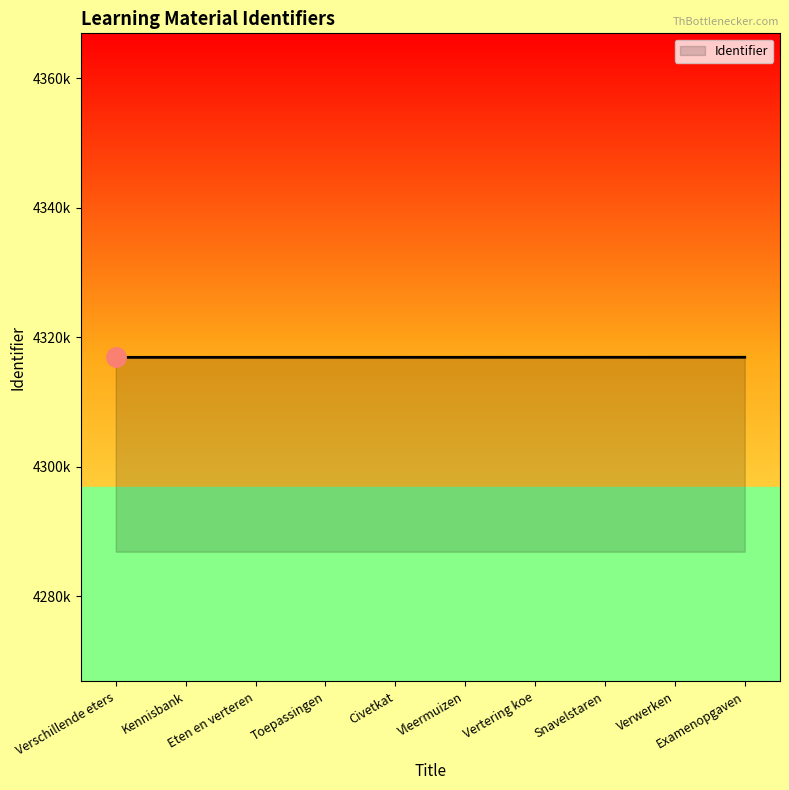

Does the chart have visible grid lines?

No